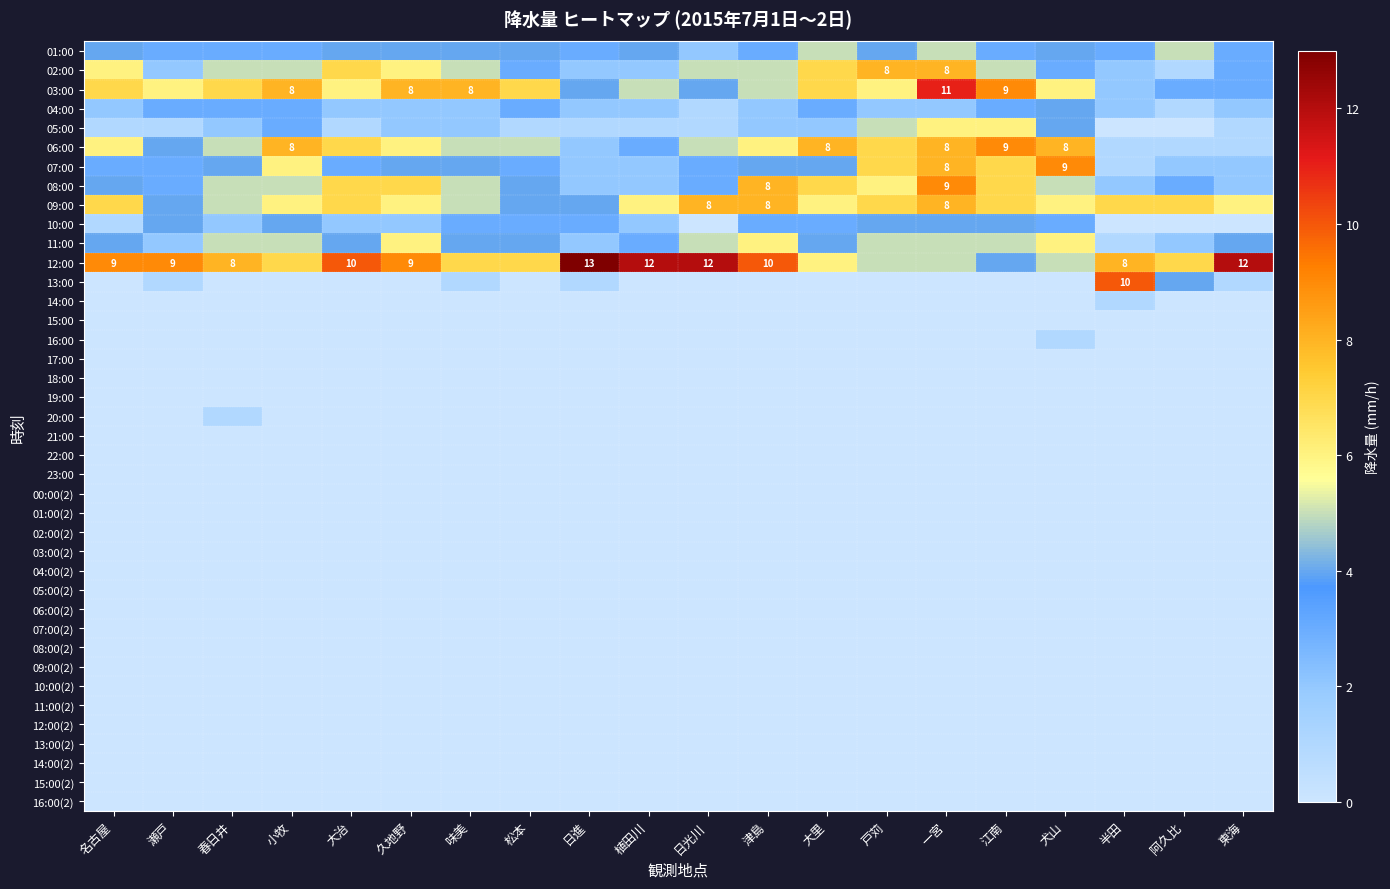

How many series are shown in this chart?

40